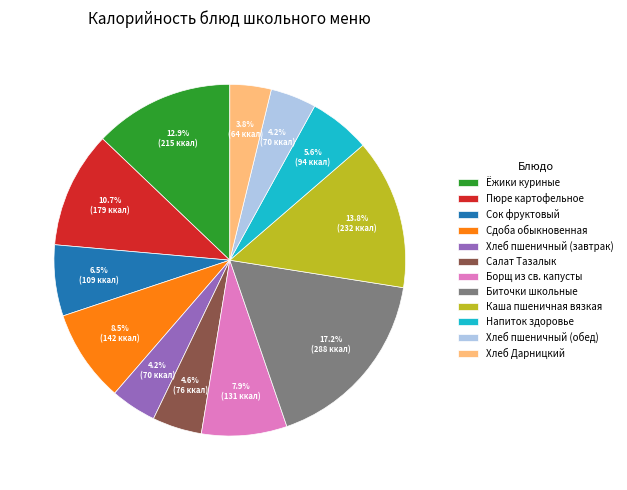

Is the sum of Напиток здоровье and Биточки школьные greater than half?

No